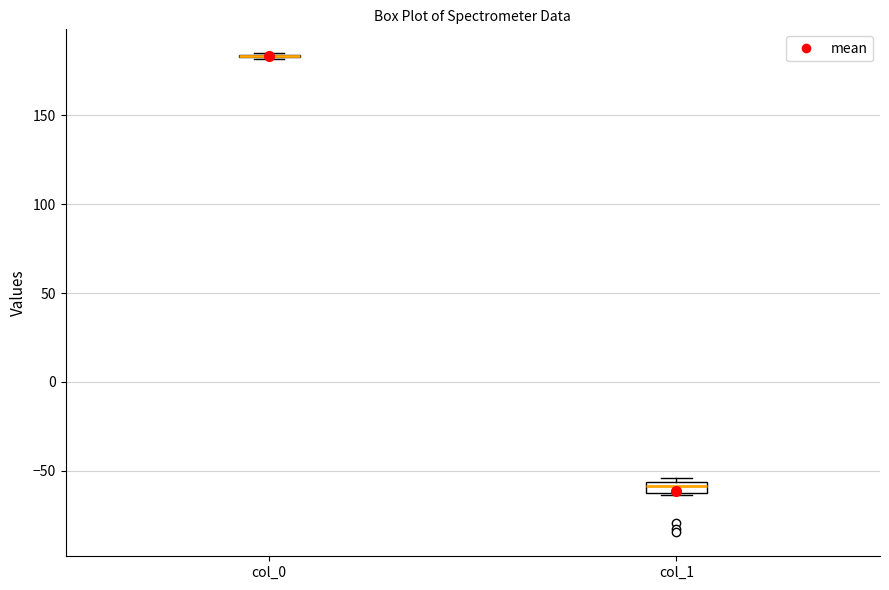

Where is the lower edge of the box for col_1 on the y-axis? The values are not printed on the chart, so give them approximately, as read against the axis.

-60